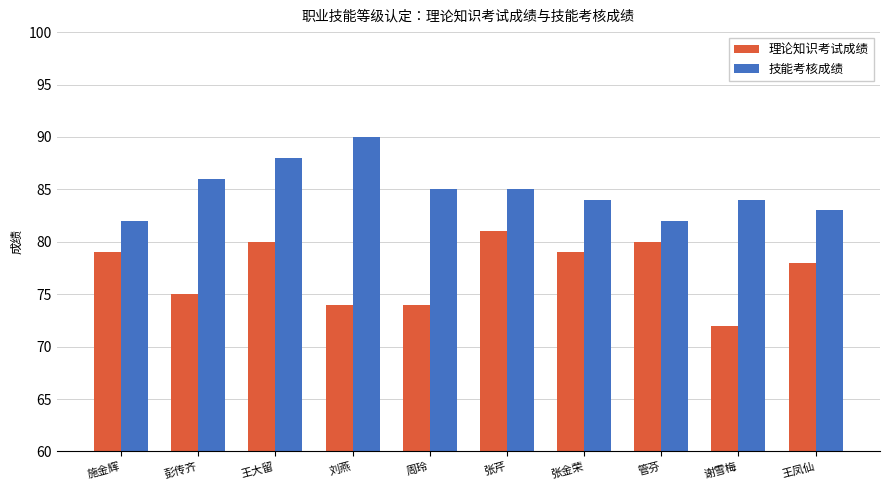

Is the value of 技能考核成绩 at 彭传齐 greater than the value of 理论知识考试成绩 at 张金荣?

Yes